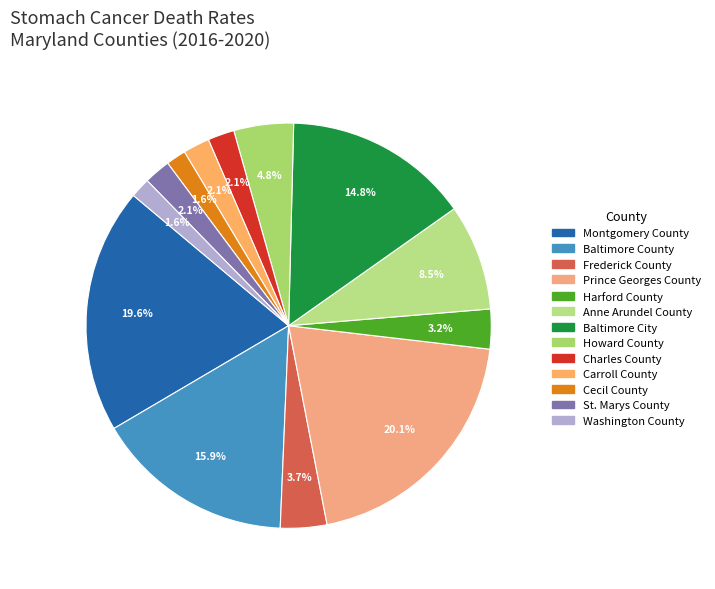

Count the number of slices in the pie.

13